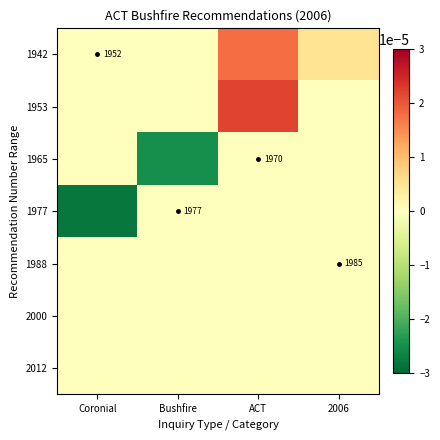

Rank the series by their maximum value, from lowest to highest.

1965, 1977, 1988, 2000, 2012, 1942, 1953